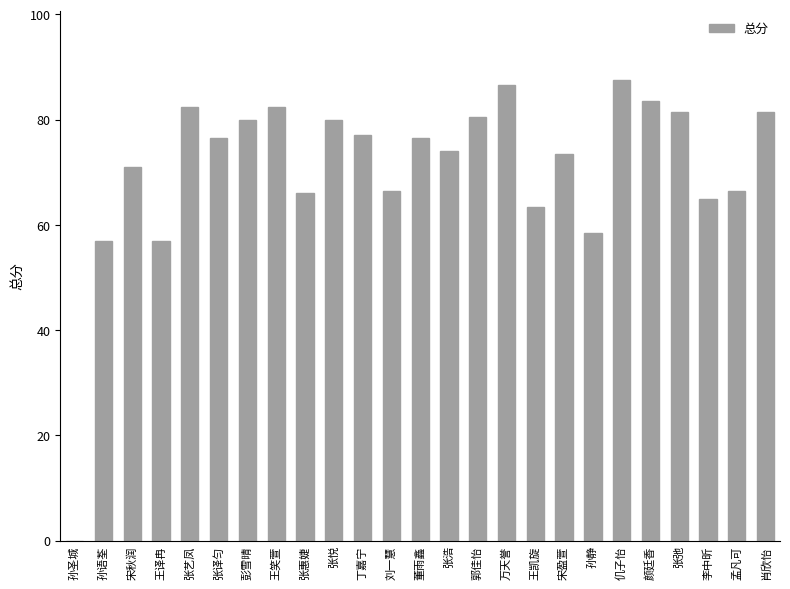

How many values exceed 76?

13